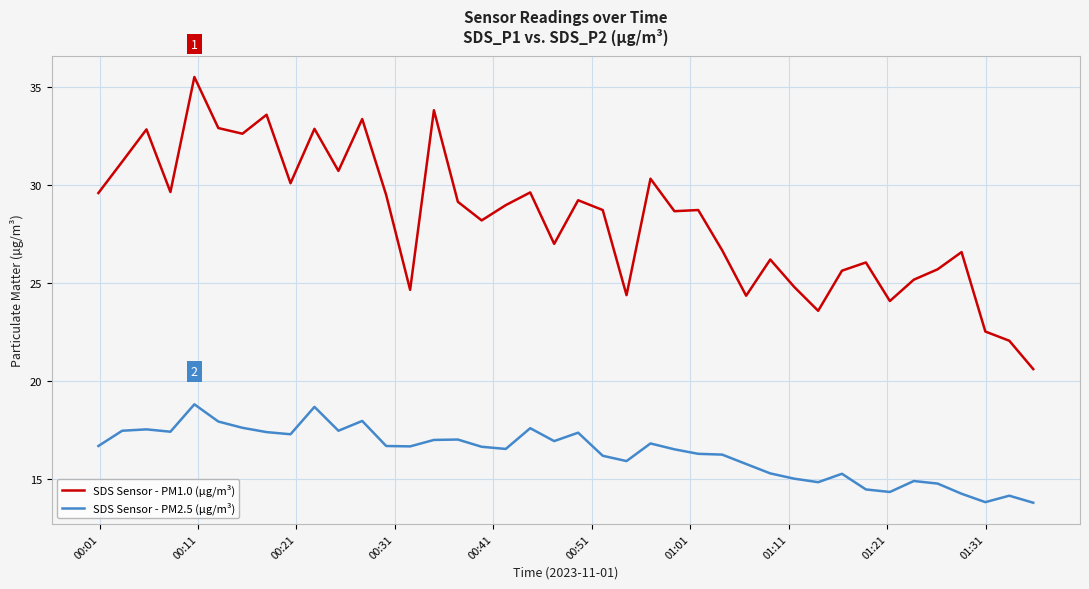

What is the minimum value shown in the chart?

13.8